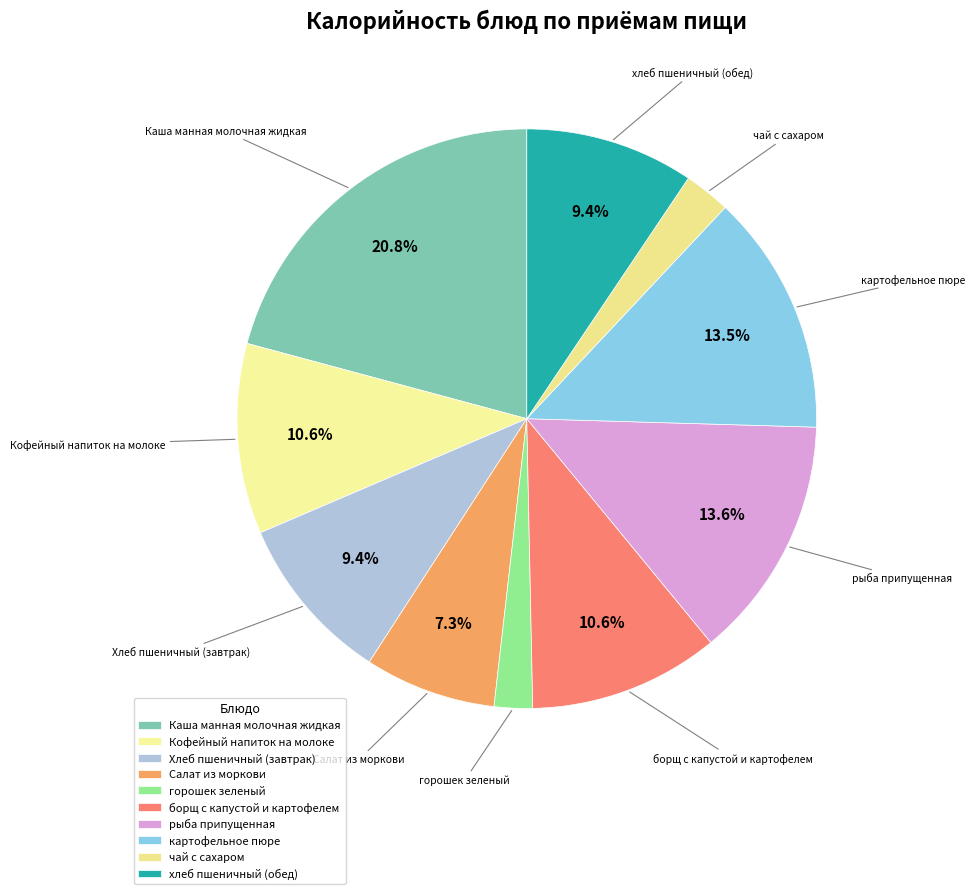

To the nearest percent, what is the average slice percentage?

10%